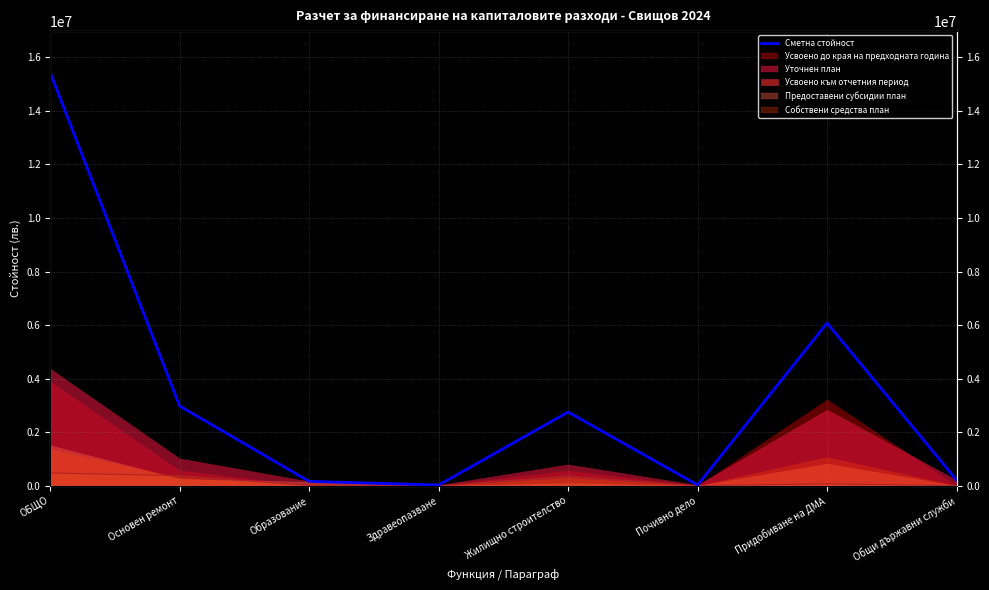

Between Жилищно строителство and ОБЩО, which is larger?

ОБЩО